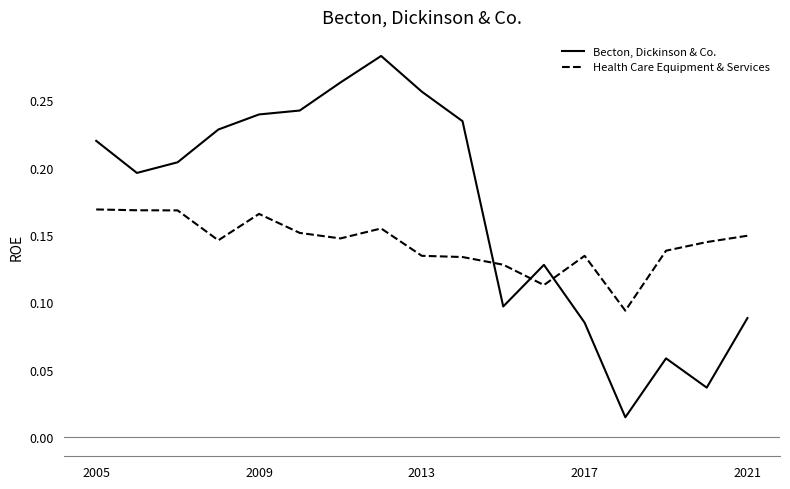

How many intersections are there between Health Care Equipment & Services and Becton, Dickinson & Co.?

3